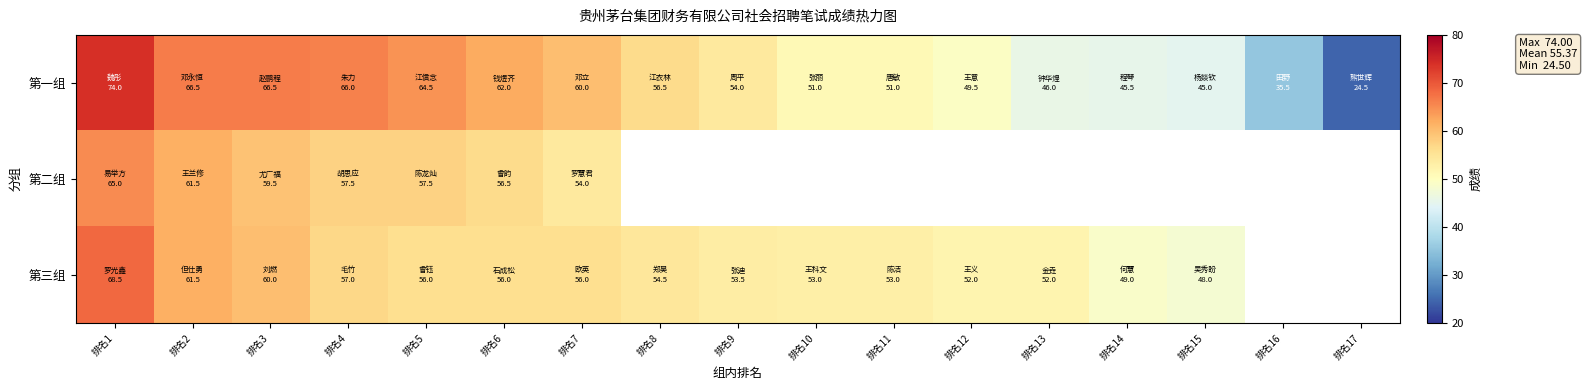

What is the difference between the maximum and minimum values in the 第三组 series?

20.5